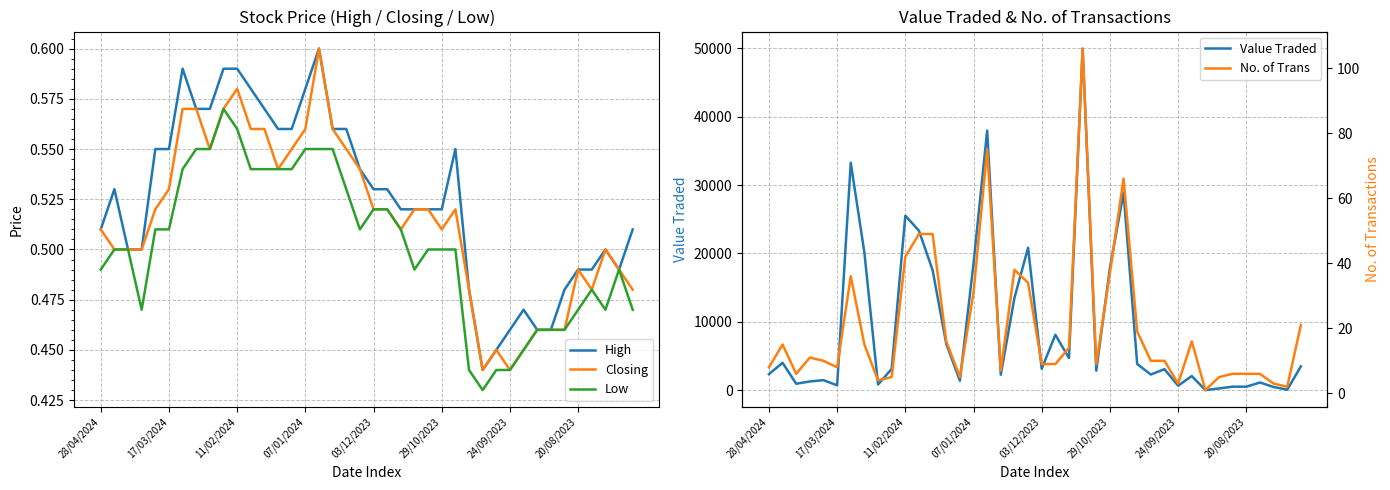

Is the value of Low at 24/09/2023 greater than the value of Closing at 03/12/2023?

No